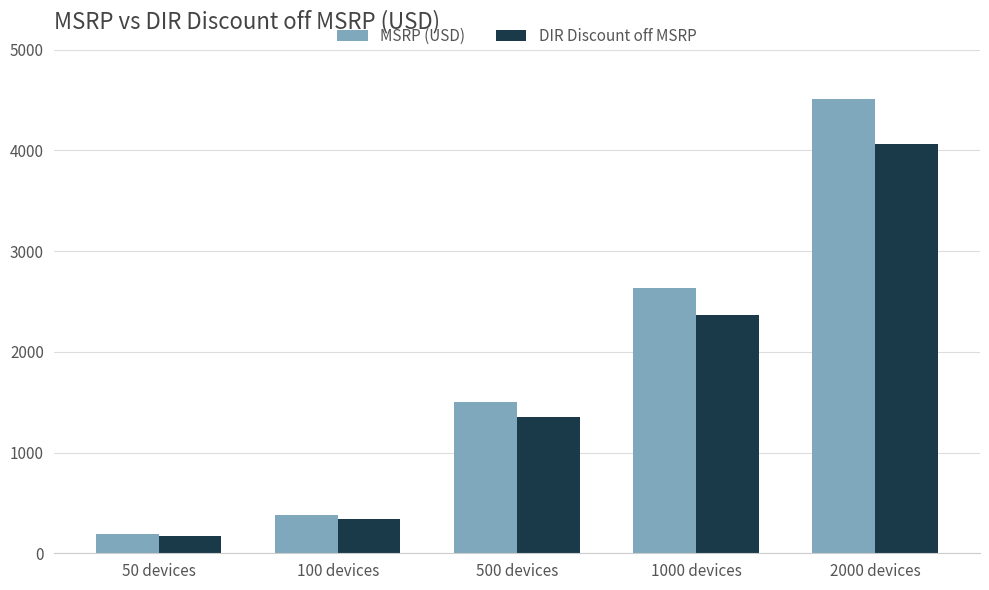

Is it true that DIR Discount off MSRP equals 3538.7 at 1000 devices?

False